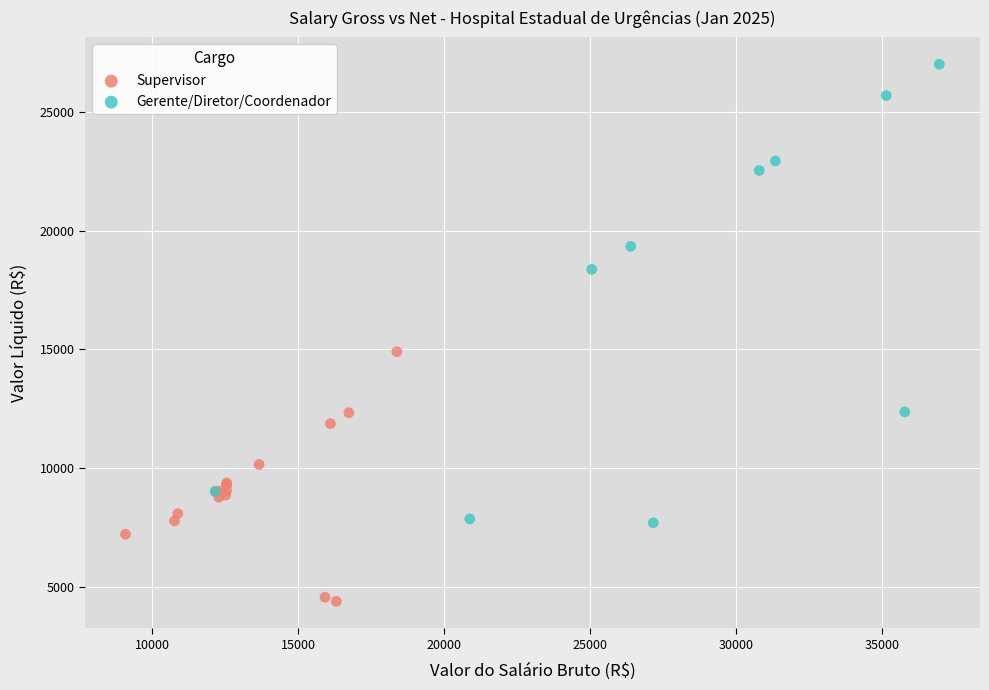

Which series reaches the maximum Y coordinate?

Gerente/Diretor/Coordenador